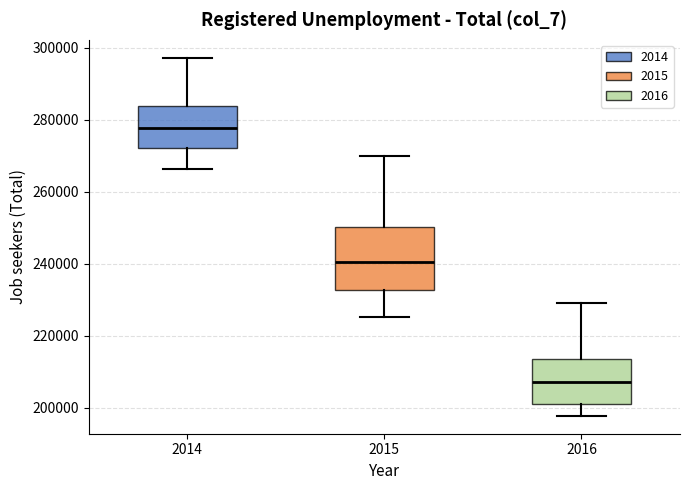

Comparing the boxes themselves (not the whiskers), which one is the tallest?

2015